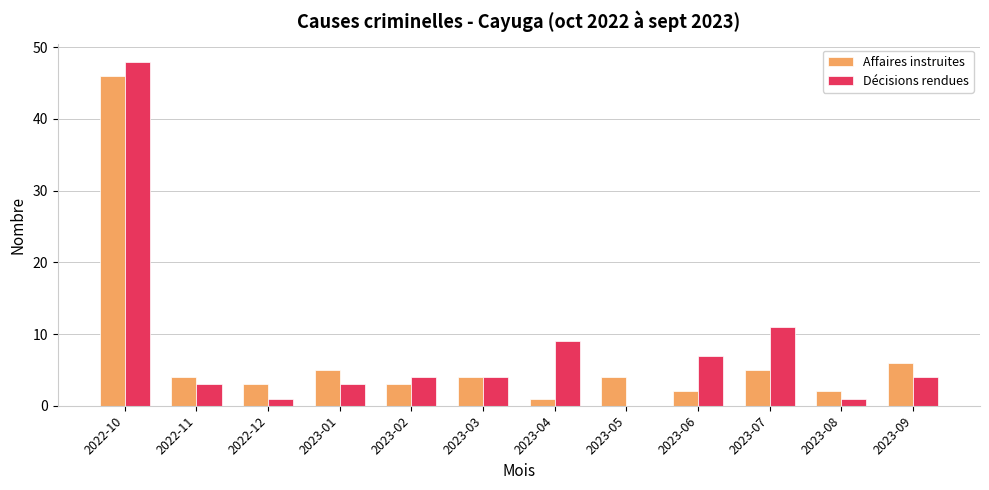

What is the sum of all Décisions rendues values?

95